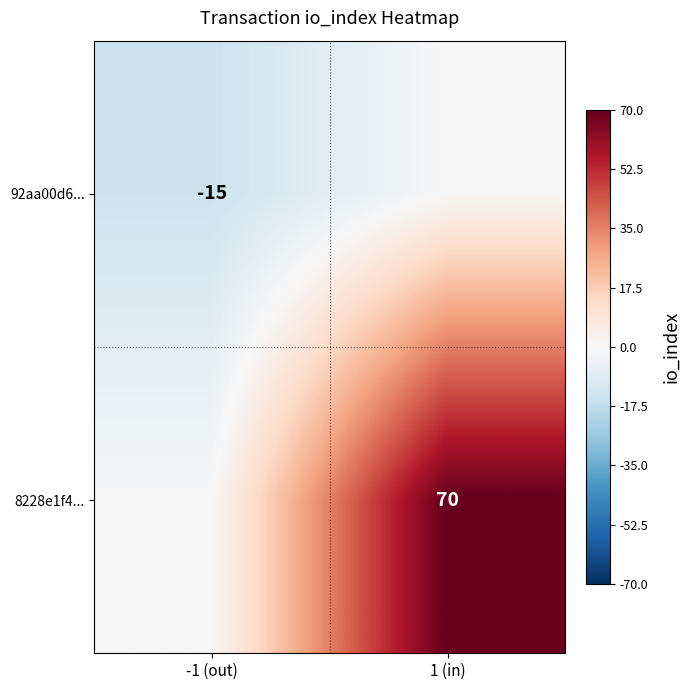

The value of 8228e1f4... at 1 (in) is 70. True or false?

True